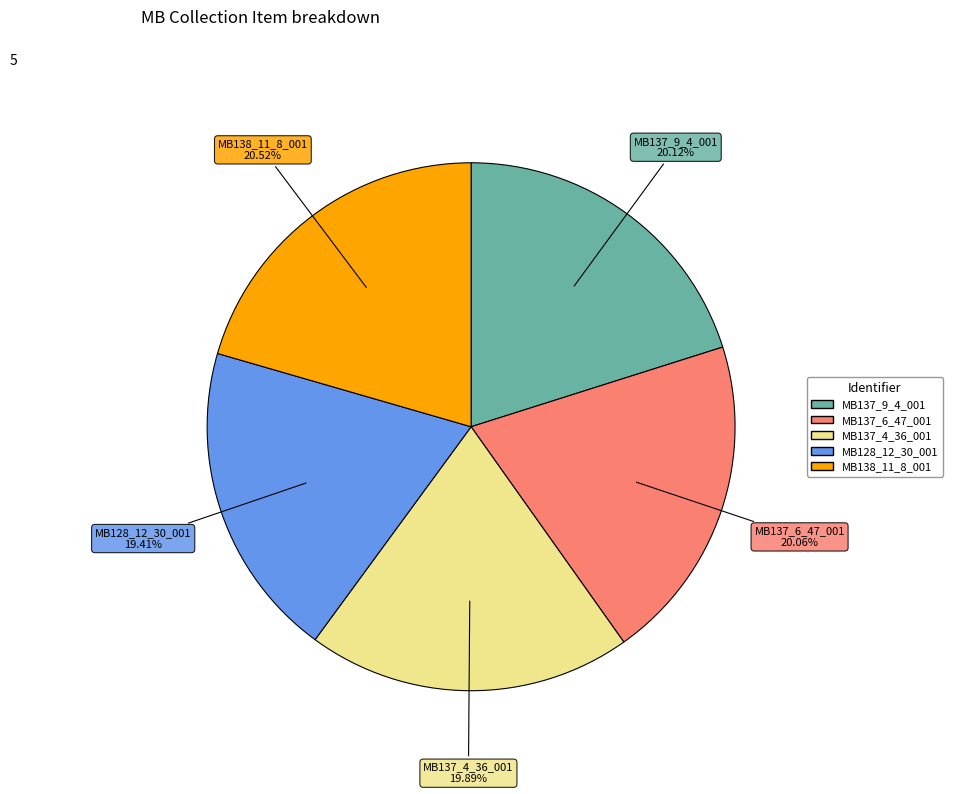

How much of the chart is everything except MB138_11_8_001?

79.5%